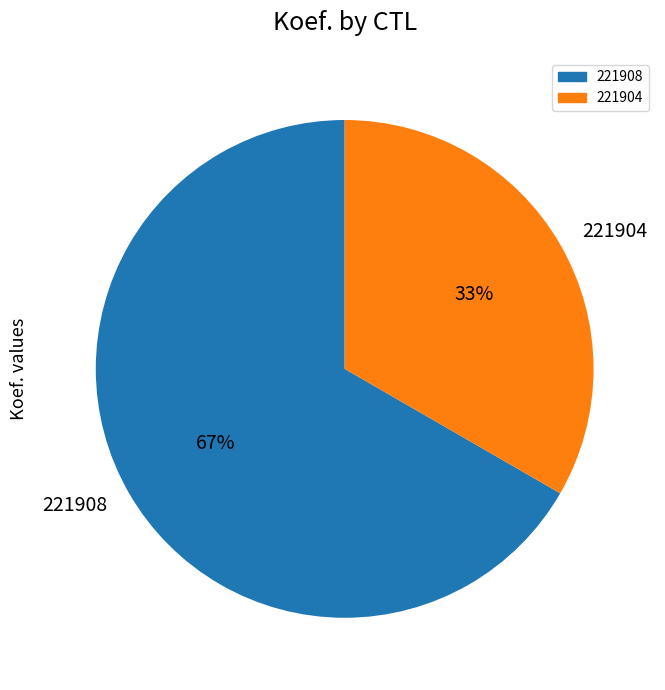

Is it true that 221908 is 67% of the pie?

True